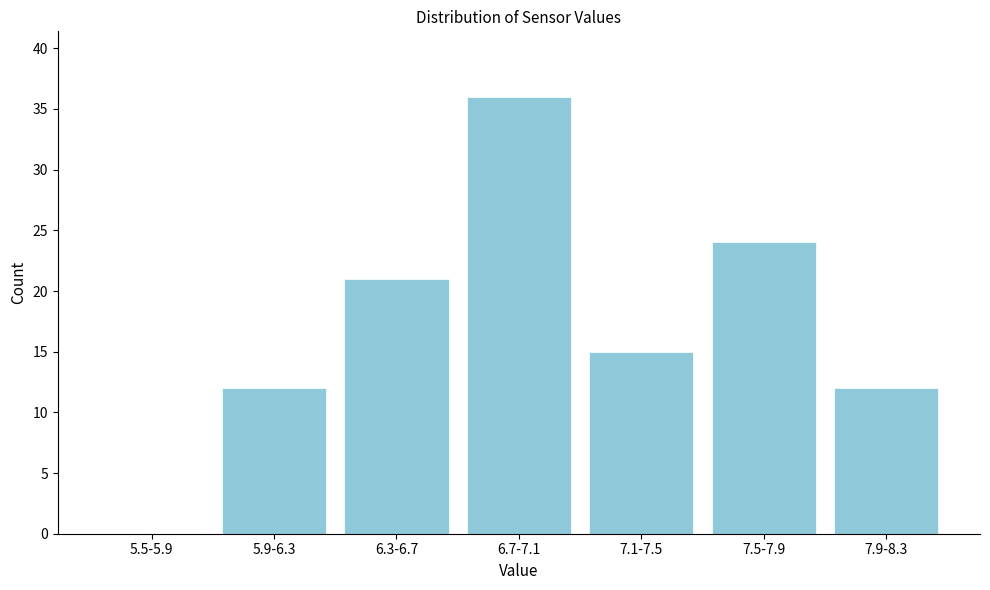

Reading right to left, what are all the values shown in this chart?

7.9-8.3=12	7.5-7.9=24	7.1-7.5=15	6.7-7.1=36	6.3-6.7=21	5.9-6.3=12	5.5-5.9=0